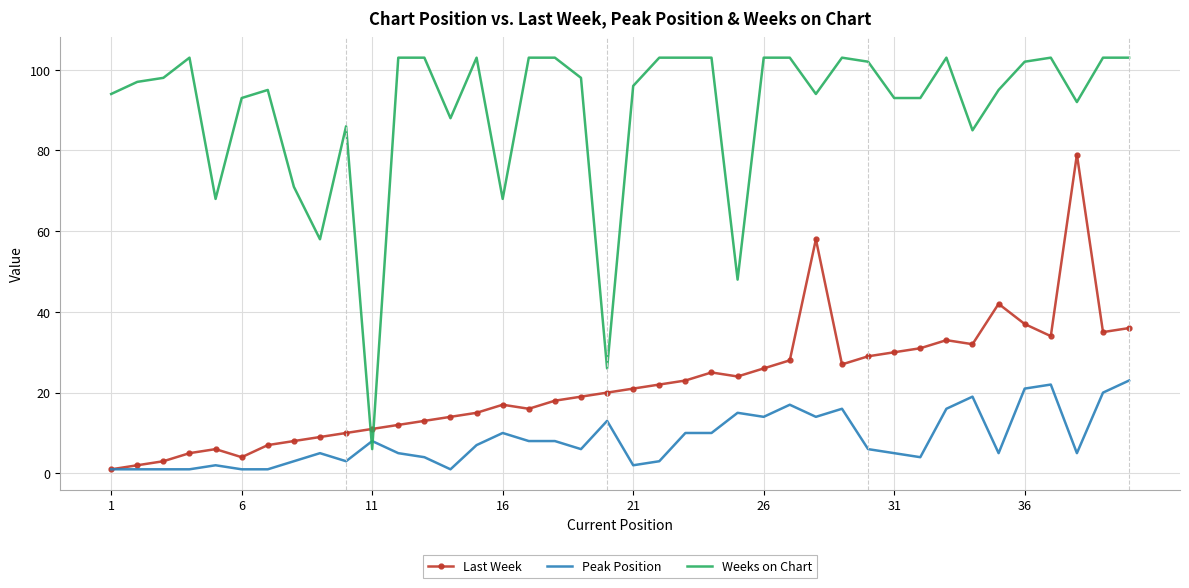

What is the lowest value of the Weeks on Chart series?

6